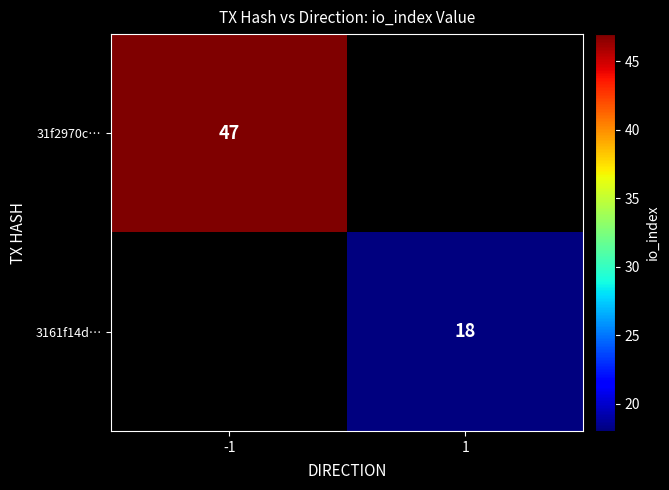

Is the value of 31f2970c… at -1 greater than the value of 3161f14d… at 1?

Yes